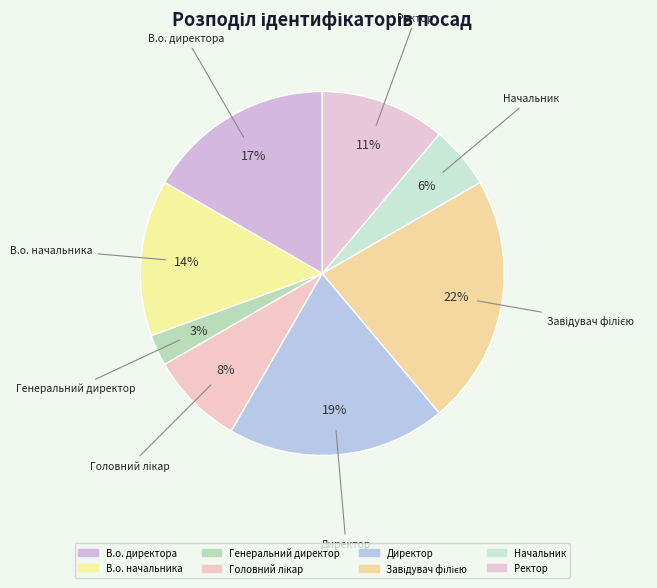

How many slices are in this pie chart?

8